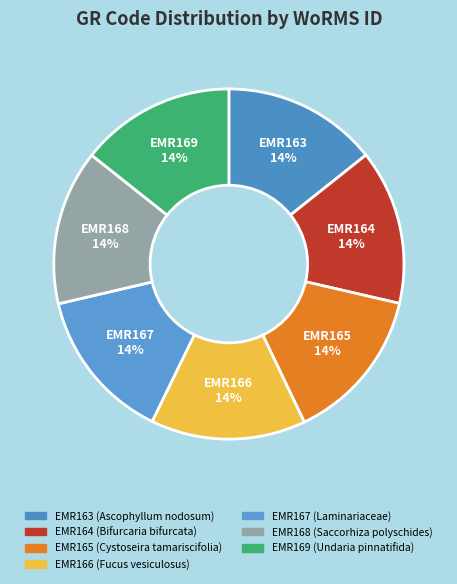

Is it true that EMR165 is 14% of the pie?

True